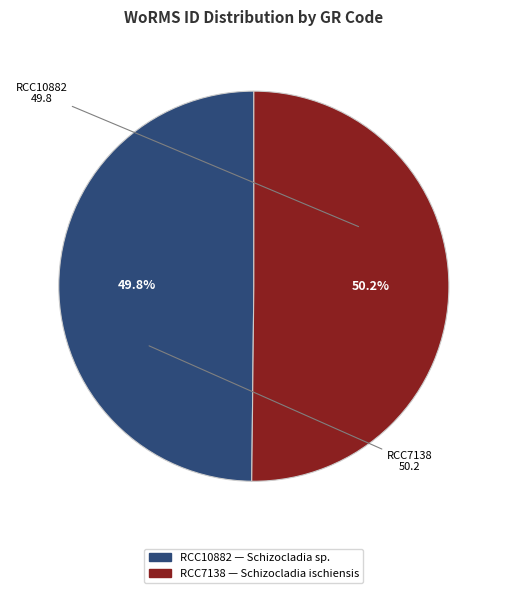

Is the sum of RCC10882 and RCC7138 greater than half?

Yes